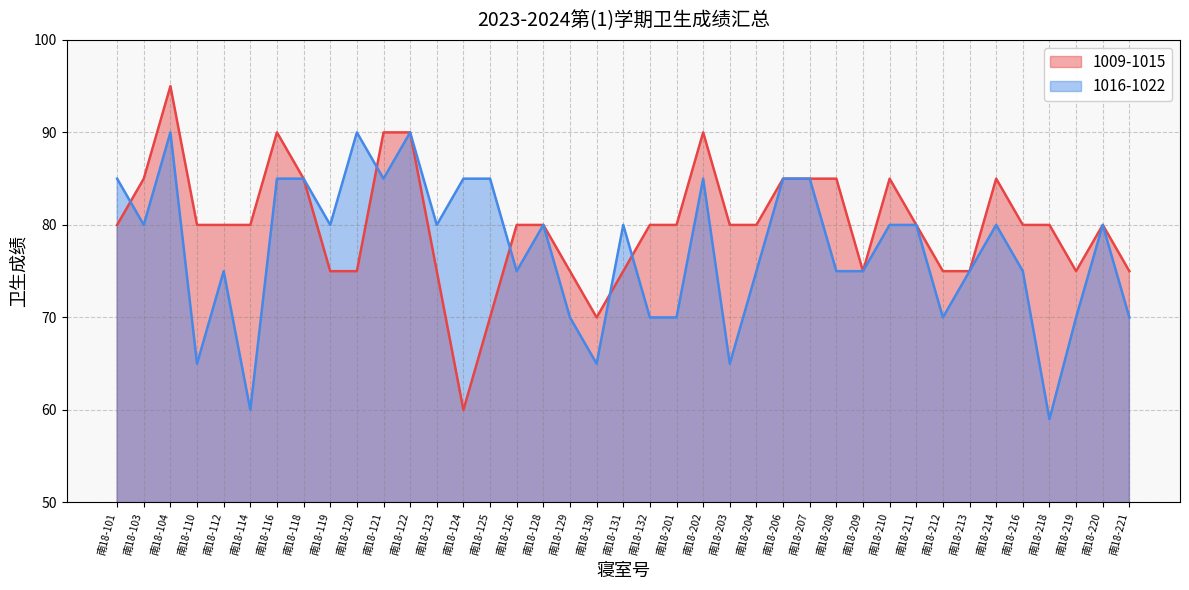

What are all the series names shown in the legend?

1009-1015, 1016-1022